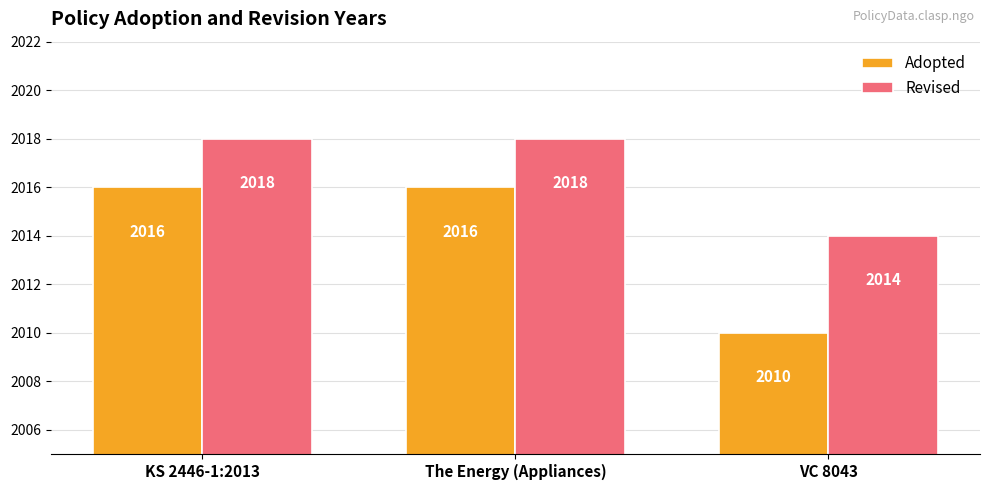

What is the maximum value for Adopted?

2016